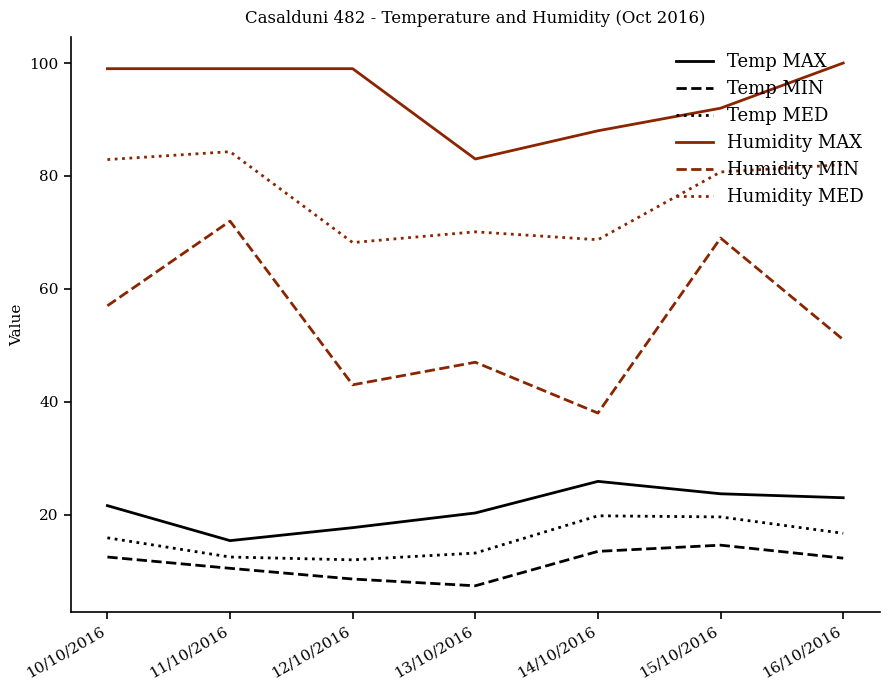

Does the chart have visible grid lines?

No